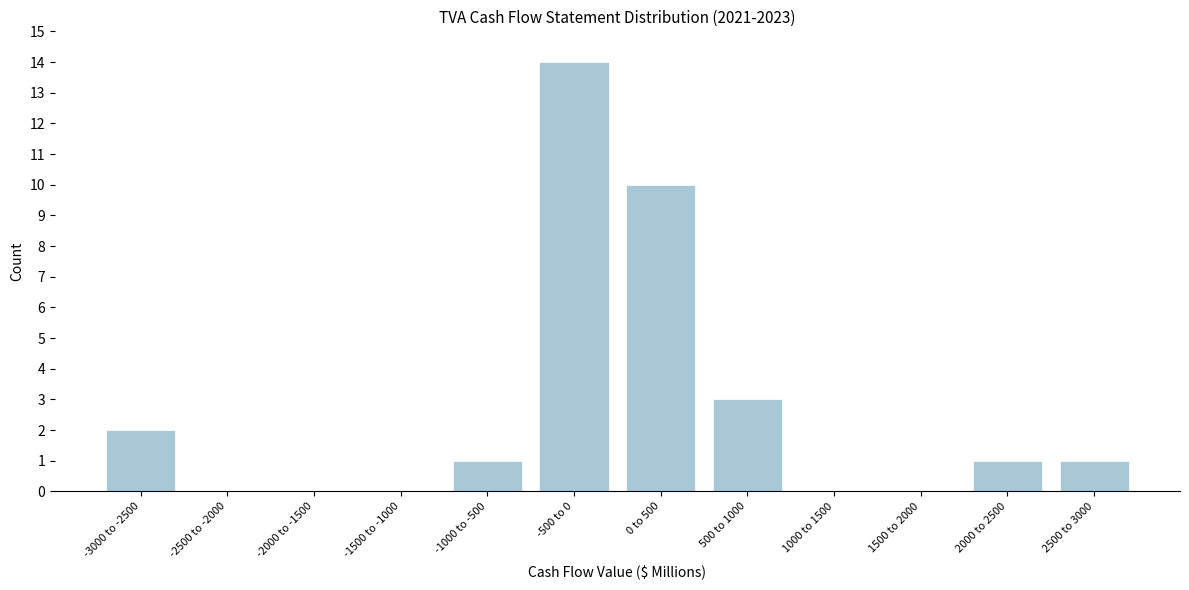

Reading left to right, list all the values displayed in this chart.

-3000 to -2500=2	-2500 to -2000=0	-2000 to -1500=0	-1500 to -1000=0	-1000 to -500=1	-500 to 0=14	0 to 500=10	500 to 1000=3	1000 to 1500=0	1500 to 2000=0	2000 to 2500=1	2500 to 3000=1